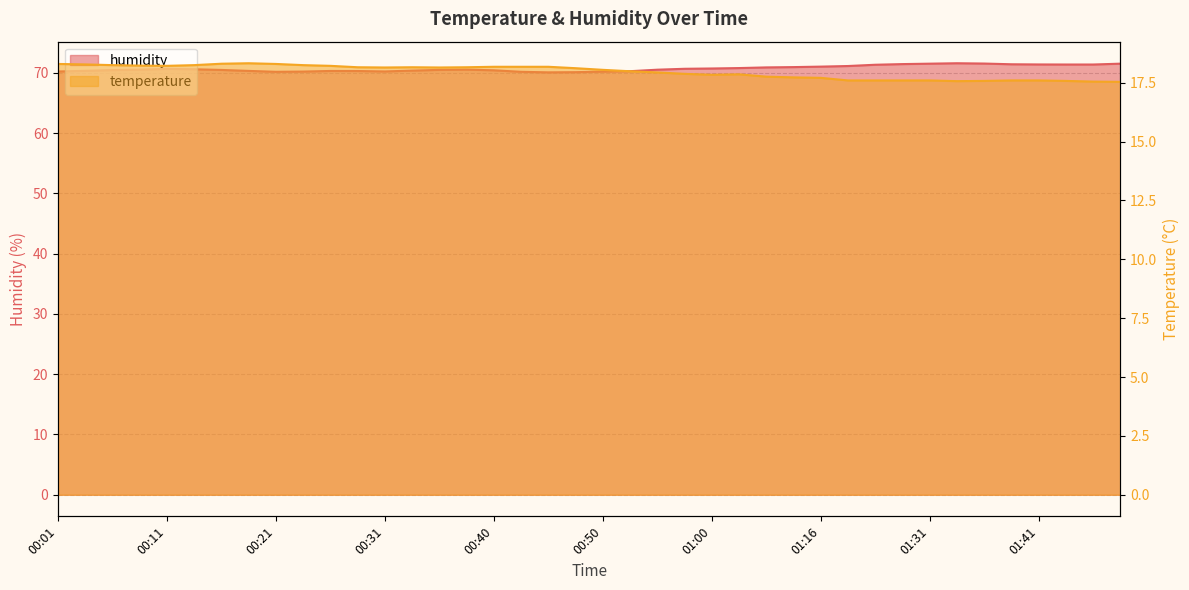

Which series has the largest range (max minus min)?

humidity